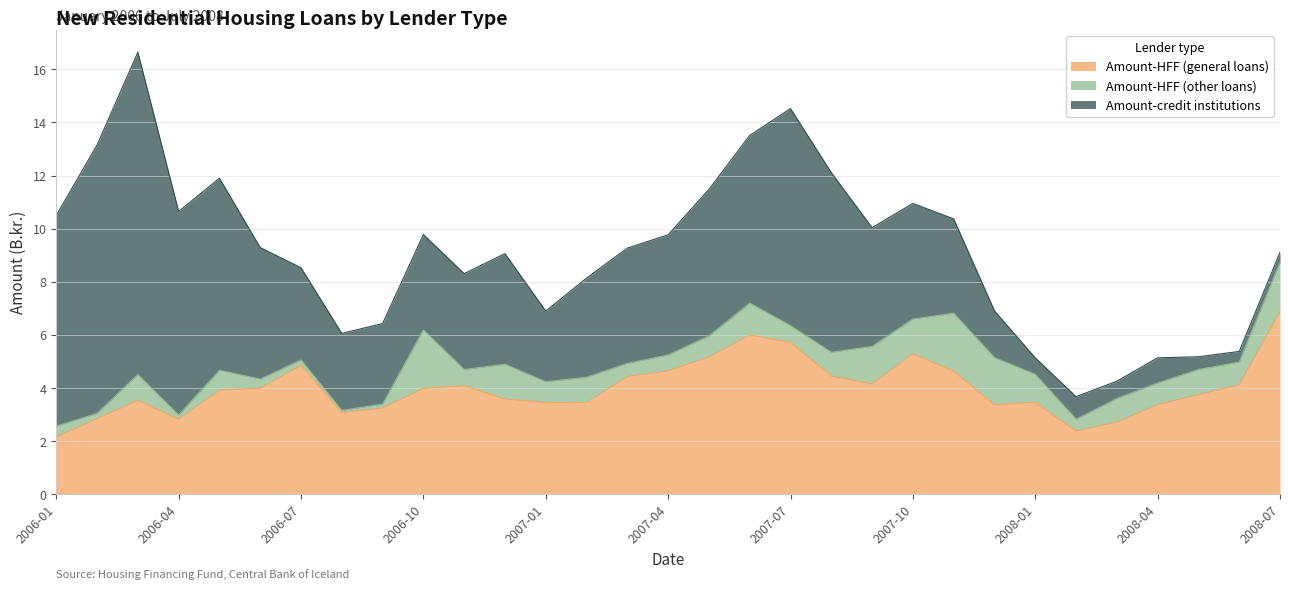

Which series changed the most between 2006-01 and 2007-10?

Amount-credit institutions